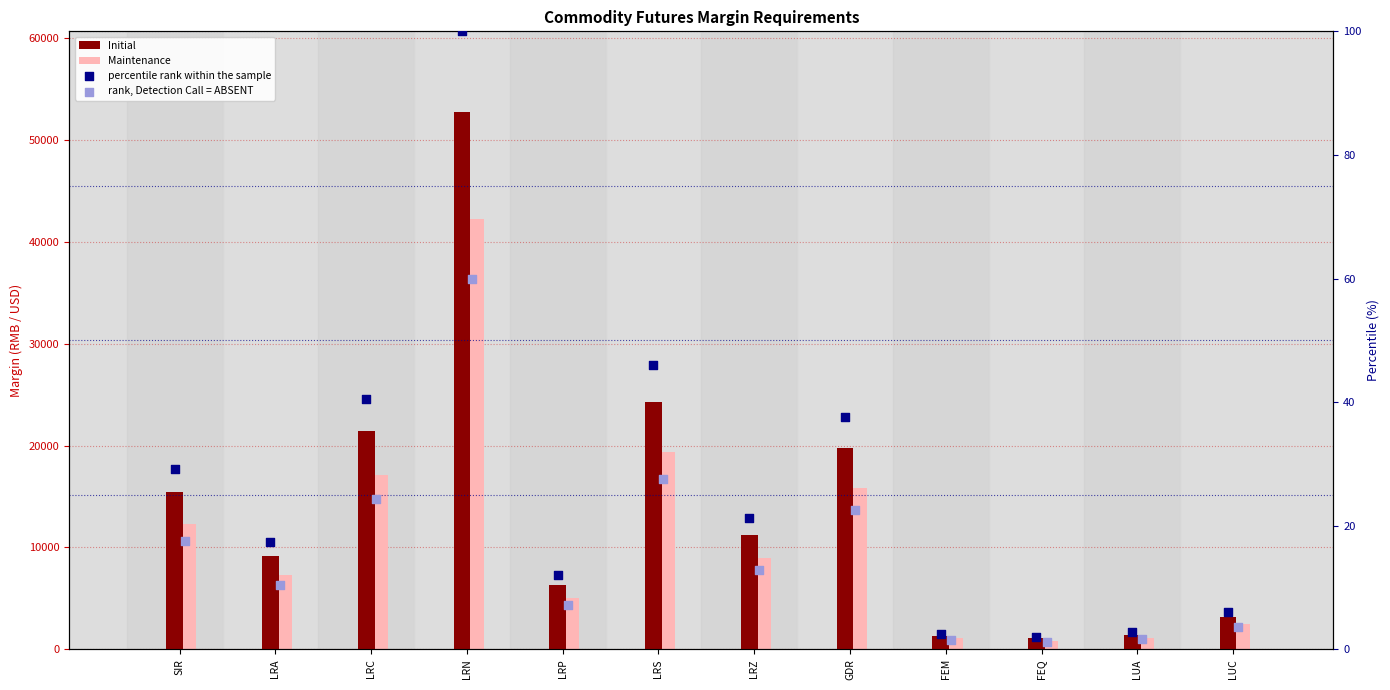

Which series has the widest spread of Y values?

Initial